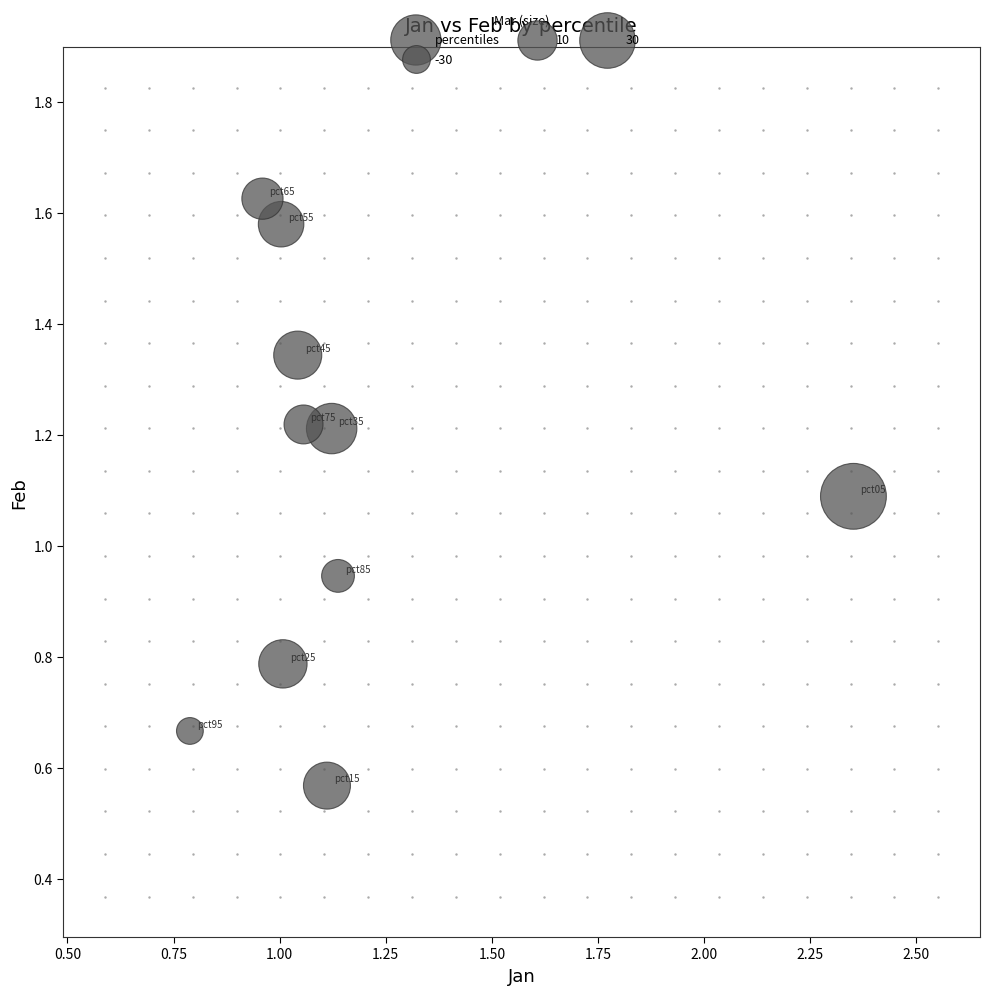

What is the range of Y values (max minus min)?

1.1